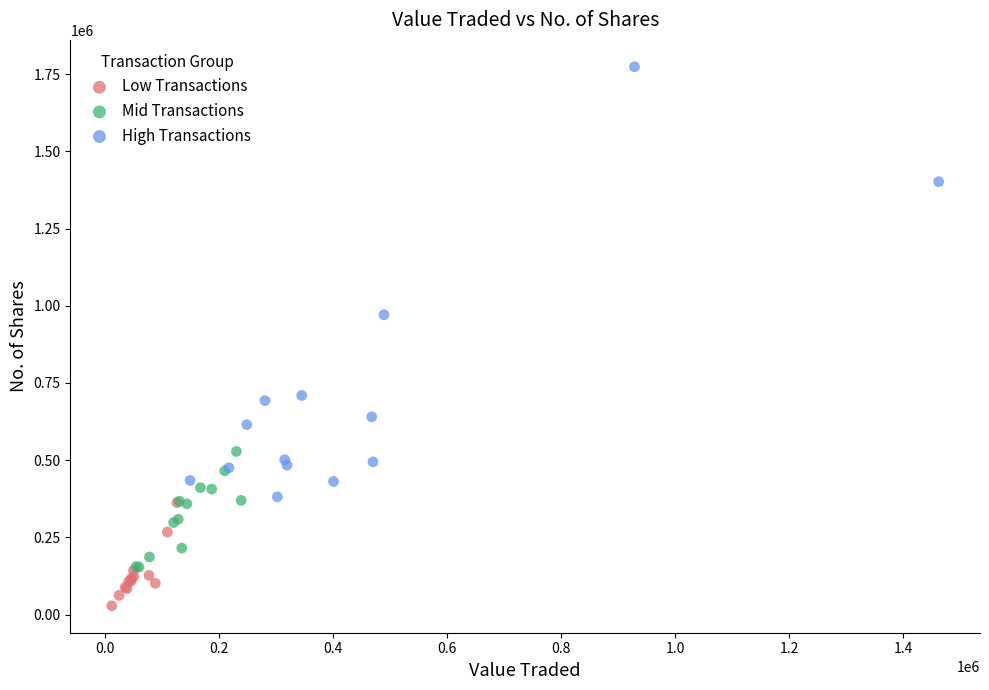

Which series contains the highest Y value?

High Transactions